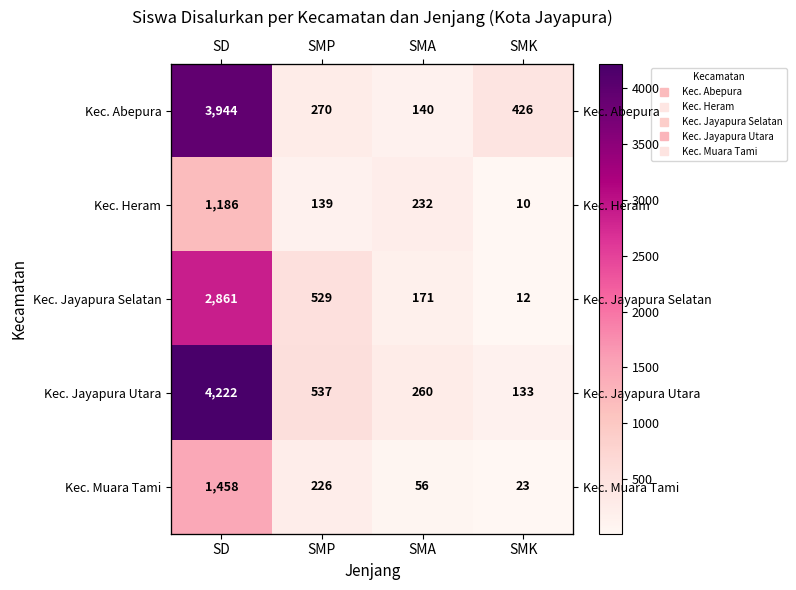

Which series has the largest total across all categories?

Kec. Jayapura Utara